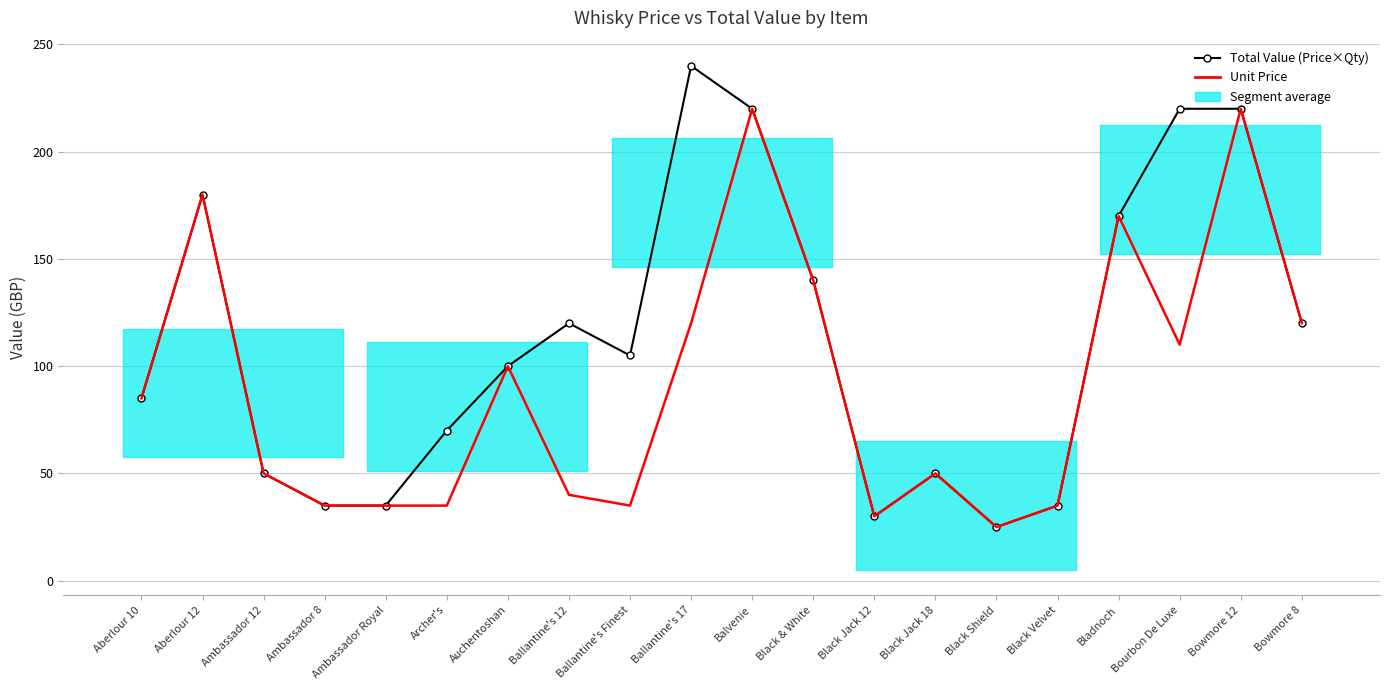

True or false: Unit Price and Total Value (Price×Qty) cross at least once.

False